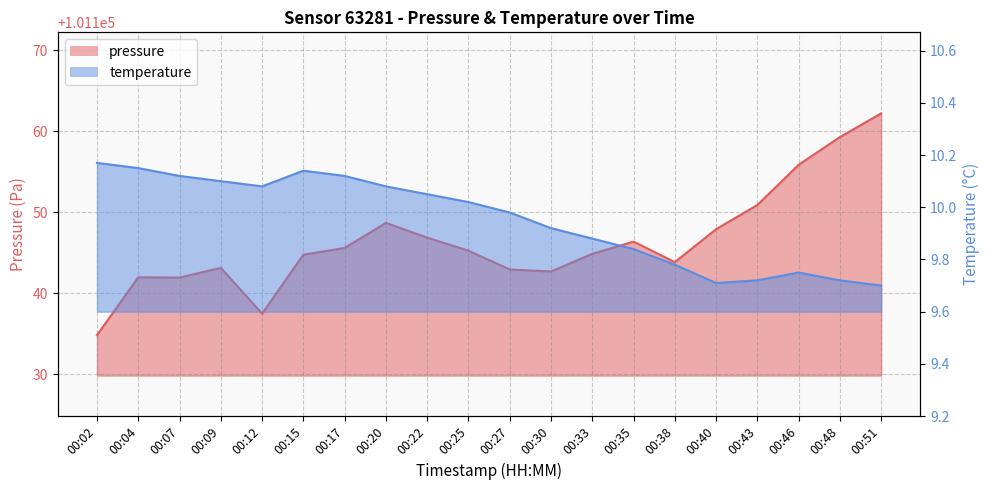

True or false: temperature and pressure cross at least once.

False